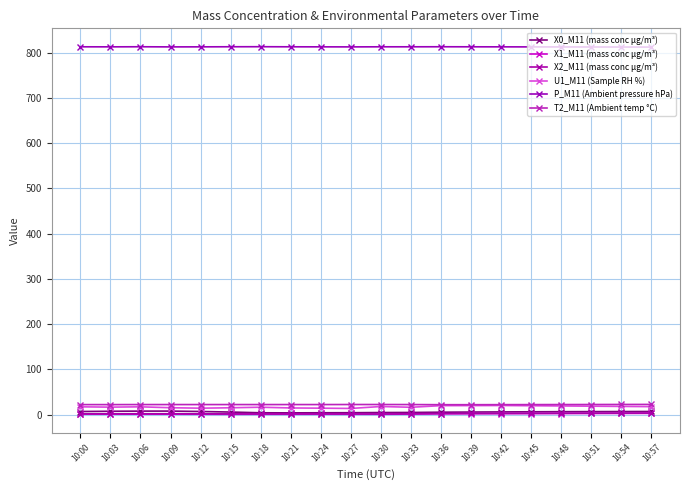

The value of P_M11 (Ambient pressure hPa) at 10:03 is 1322.4. True or false?

False